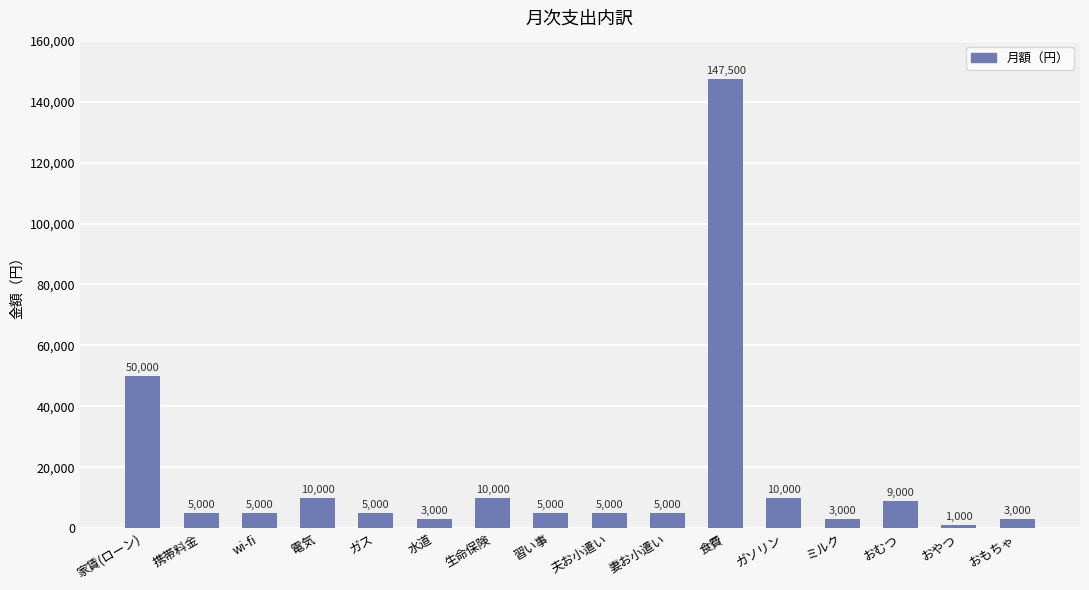

Which label corresponds to the smallest value in the chart?

おやつ